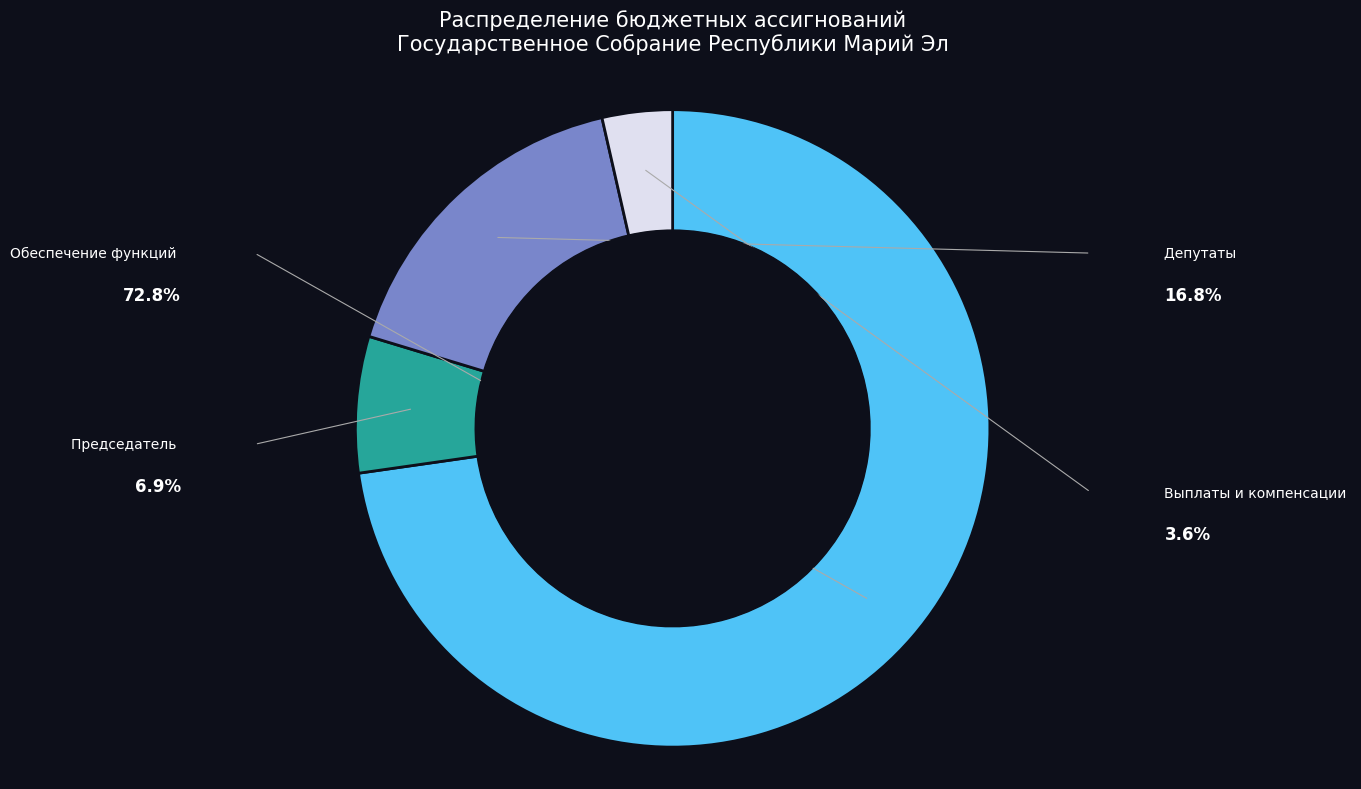

Is there any slice that represents more than half of the pie?

Yes